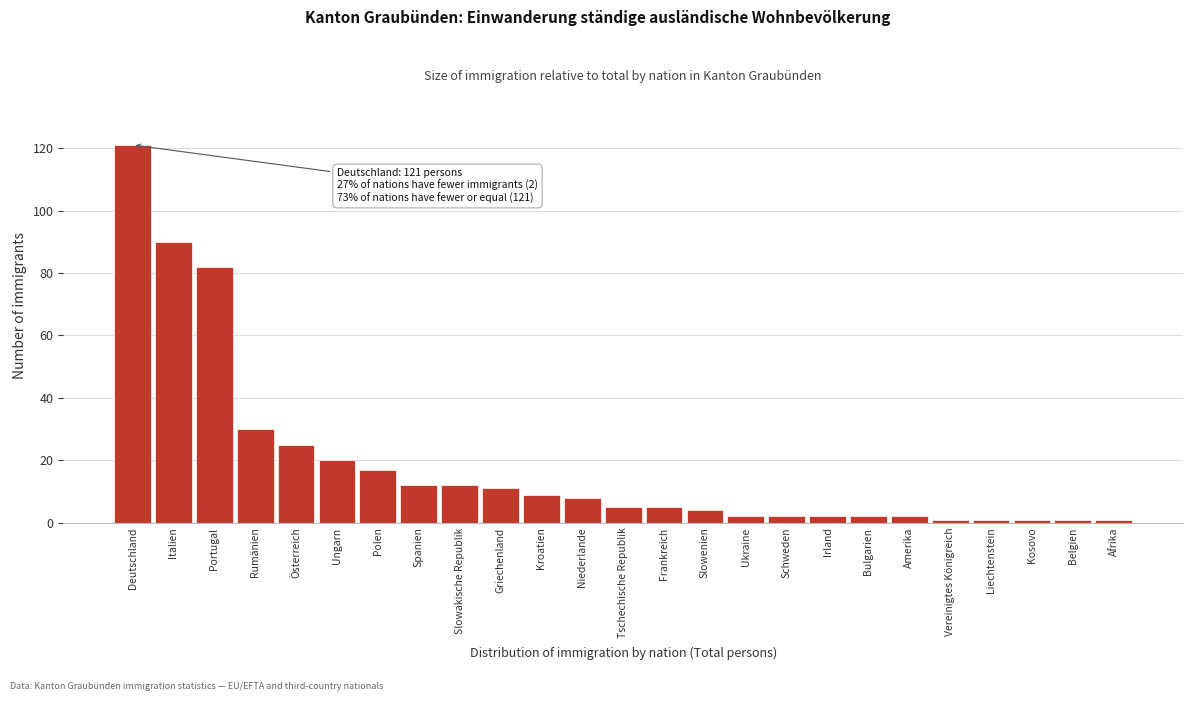

Reading left to right, list all the values displayed in this chart.

Deutschland=121	Italien=90	Portugal=82	Rumänien=30	Österreich=25	Ungarn=20	Polen=17	Spanien=12	Slowakische Republik=12	Griechenland=11	Kroatien=9	Niederlande=8	Tschechische Republik=5	Frankreich=5	Slowenien=4	Ukraine=2	Schweden=2	Irland=2	Bulgarien=2	Amerika=2	Vereinigtes Königreich=1	Liechtenstein=1	Kosovo=1	Belgien=1	Afrika=1